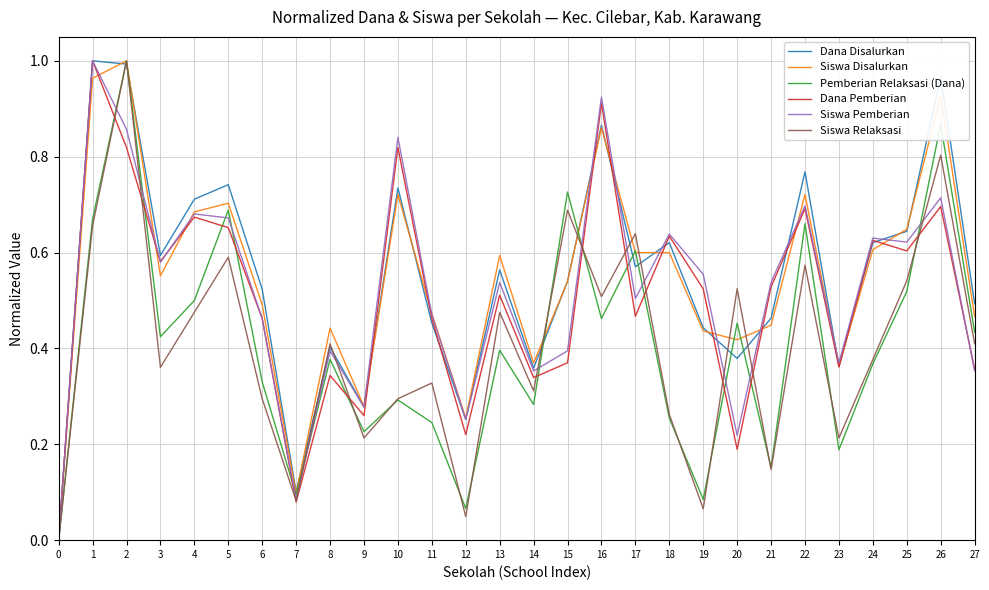

What is the total value across all series at 20?

2.2